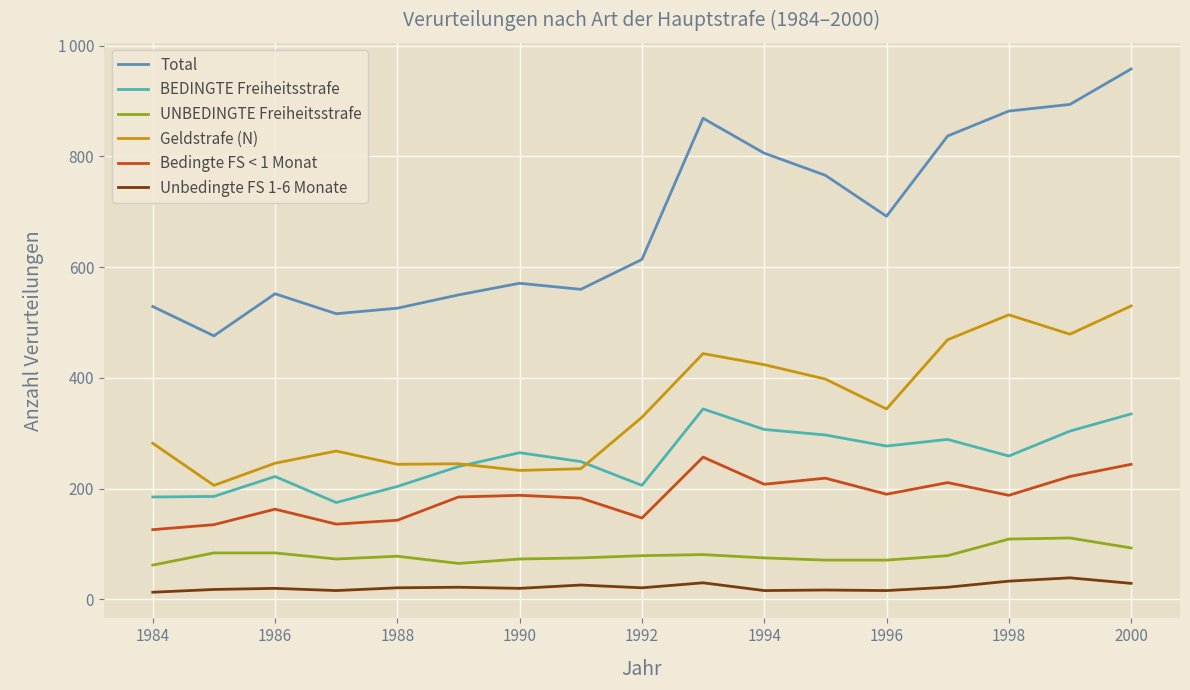

In Bedingte FS < 1 Monat, how many points are higher than both neighbors (excluding endpoints)?

5